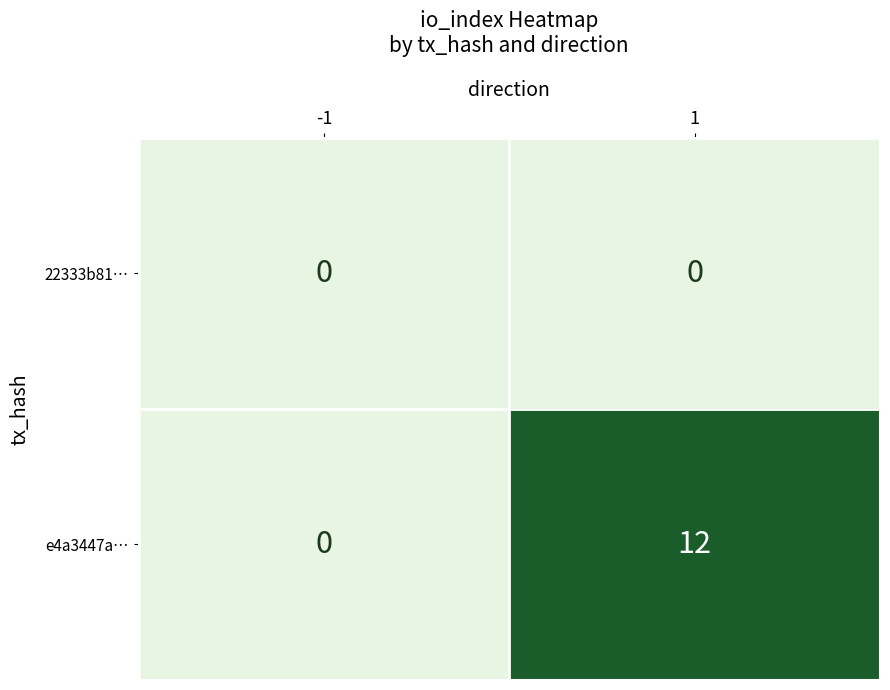

What is the sum of all e4a3447a… values?

12